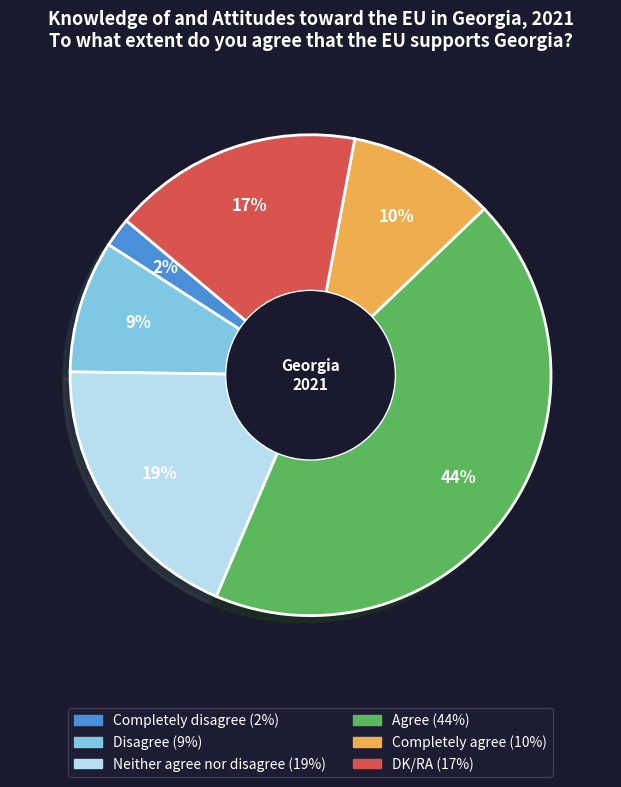

How many segments does this pie chart have?

6